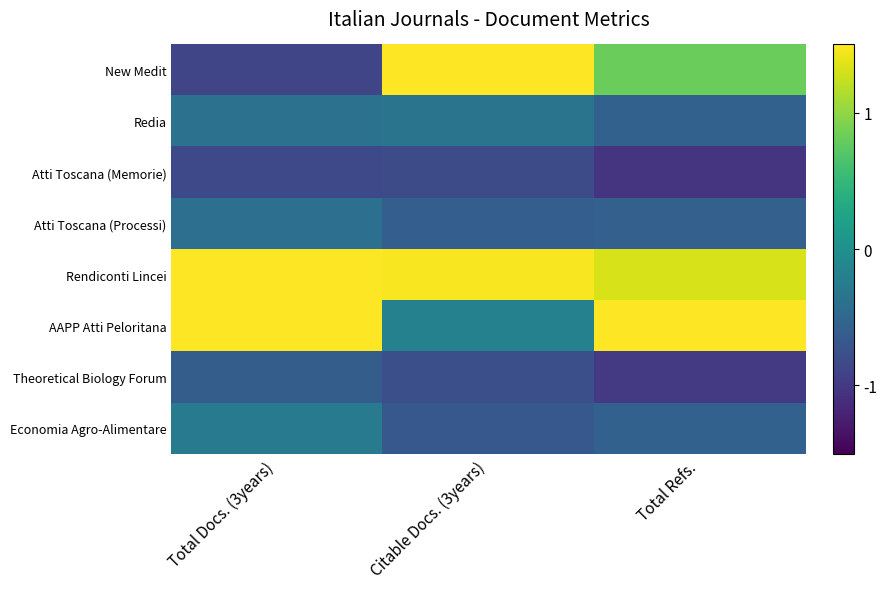

Between Total Docs. (3years) and Total Refs., which series saw the biggest shift?

New Medit